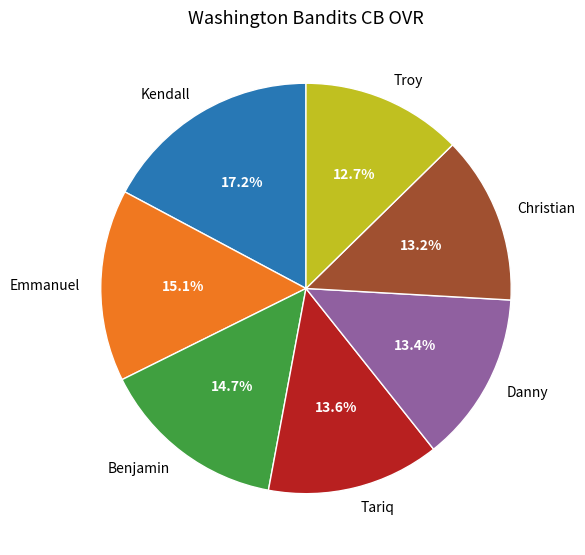

What is the smallest slice in the pie chart?

Troy